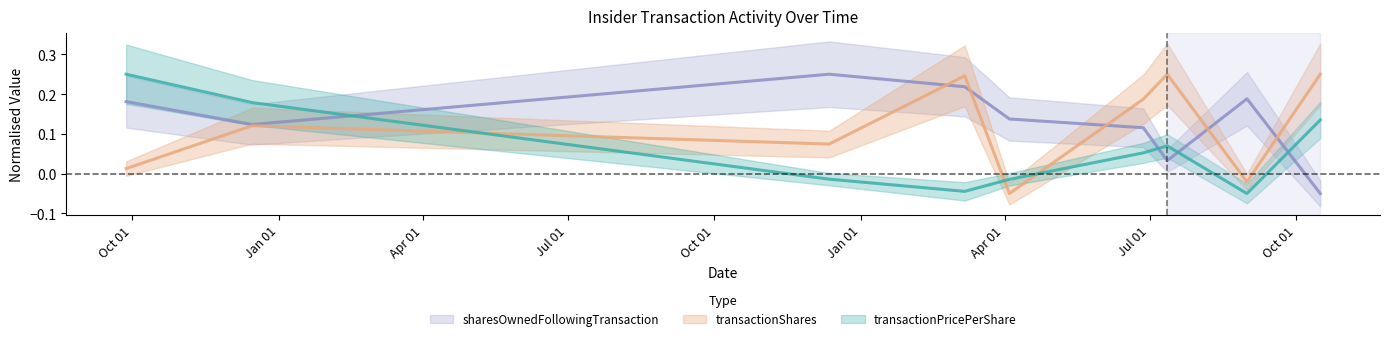

What is the difference between the maximum and minimum values in the transactionPricePerShare series?

0.3